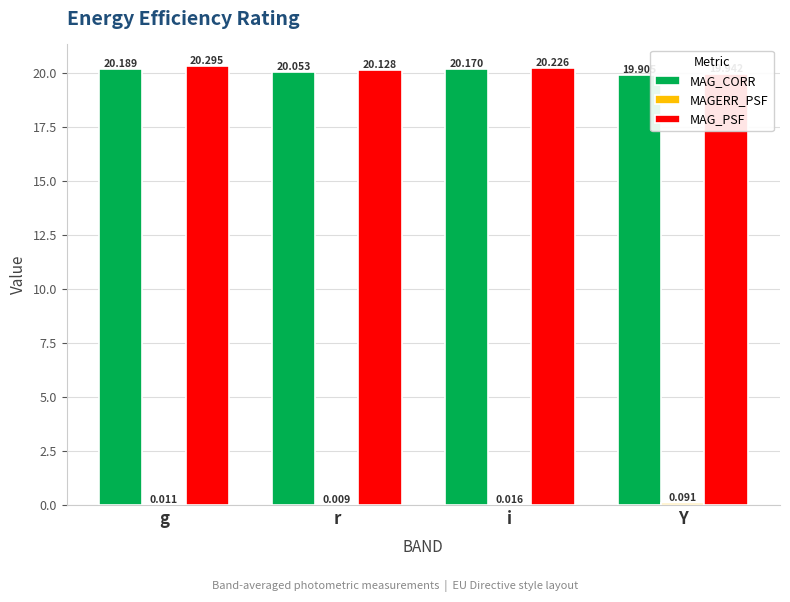

The MAGERR_PSF series shows 0.0 at g. True or false?

False